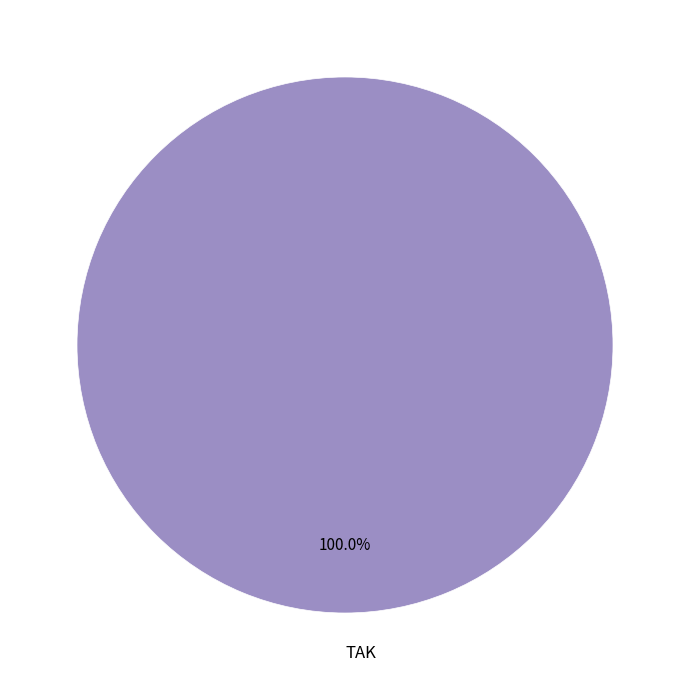

Rank the categories by value from highest to lowest.

TAK